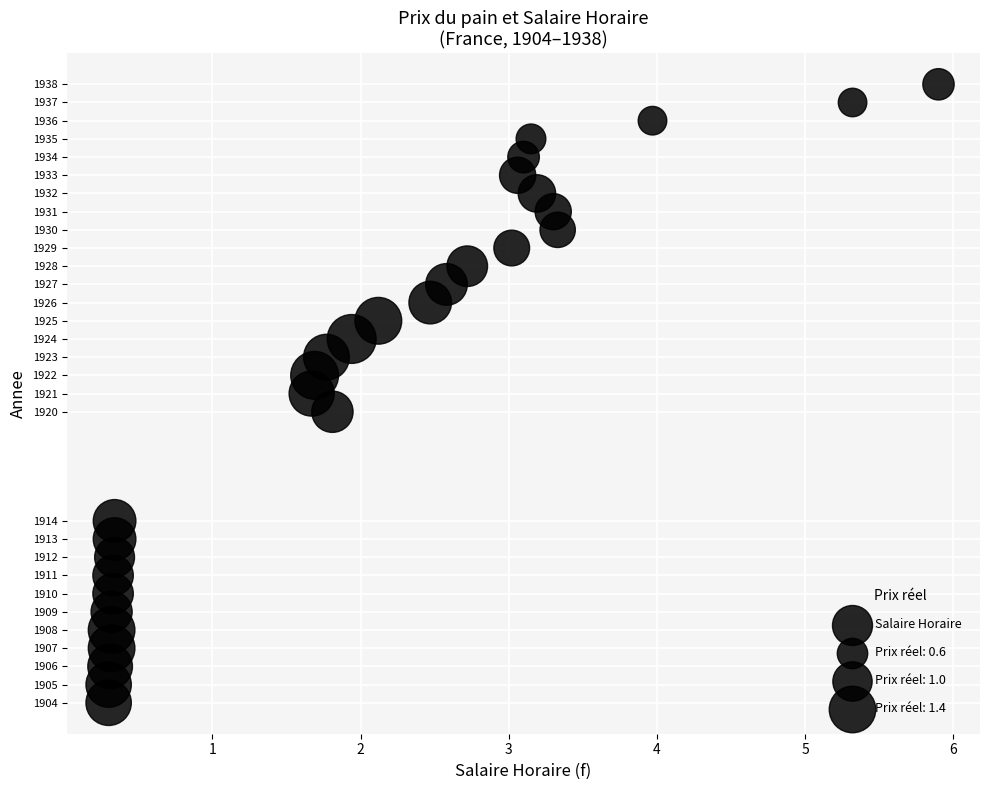

What is the range of Y values (max minus min)?

34